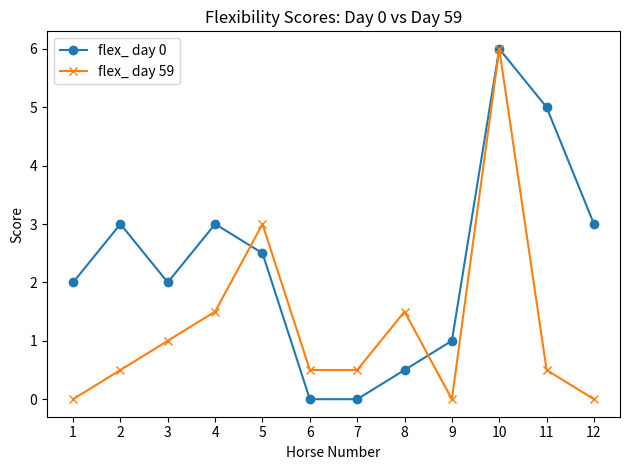

What is the maximum value for flex_ day 0?

6.0